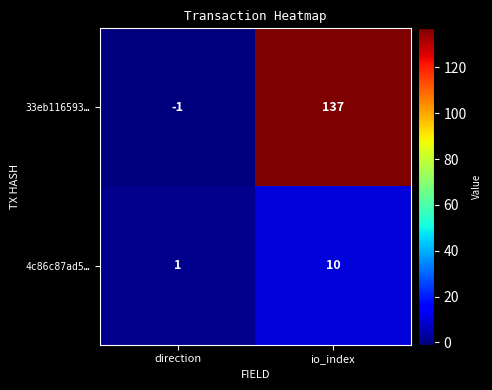

Which category has the highest value across all series?

io_index